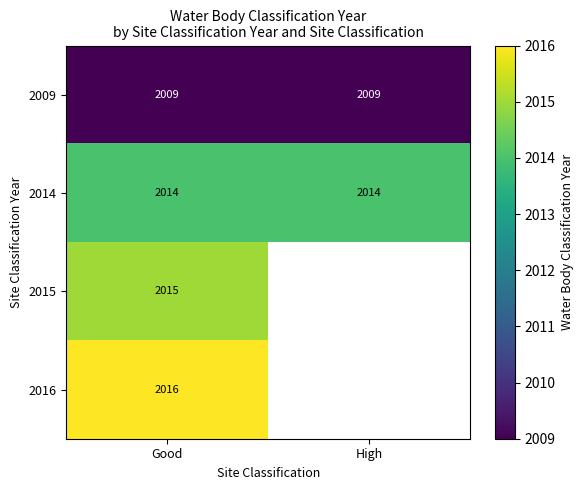

True or false: 2016 has a value of 2016 at Good.

True